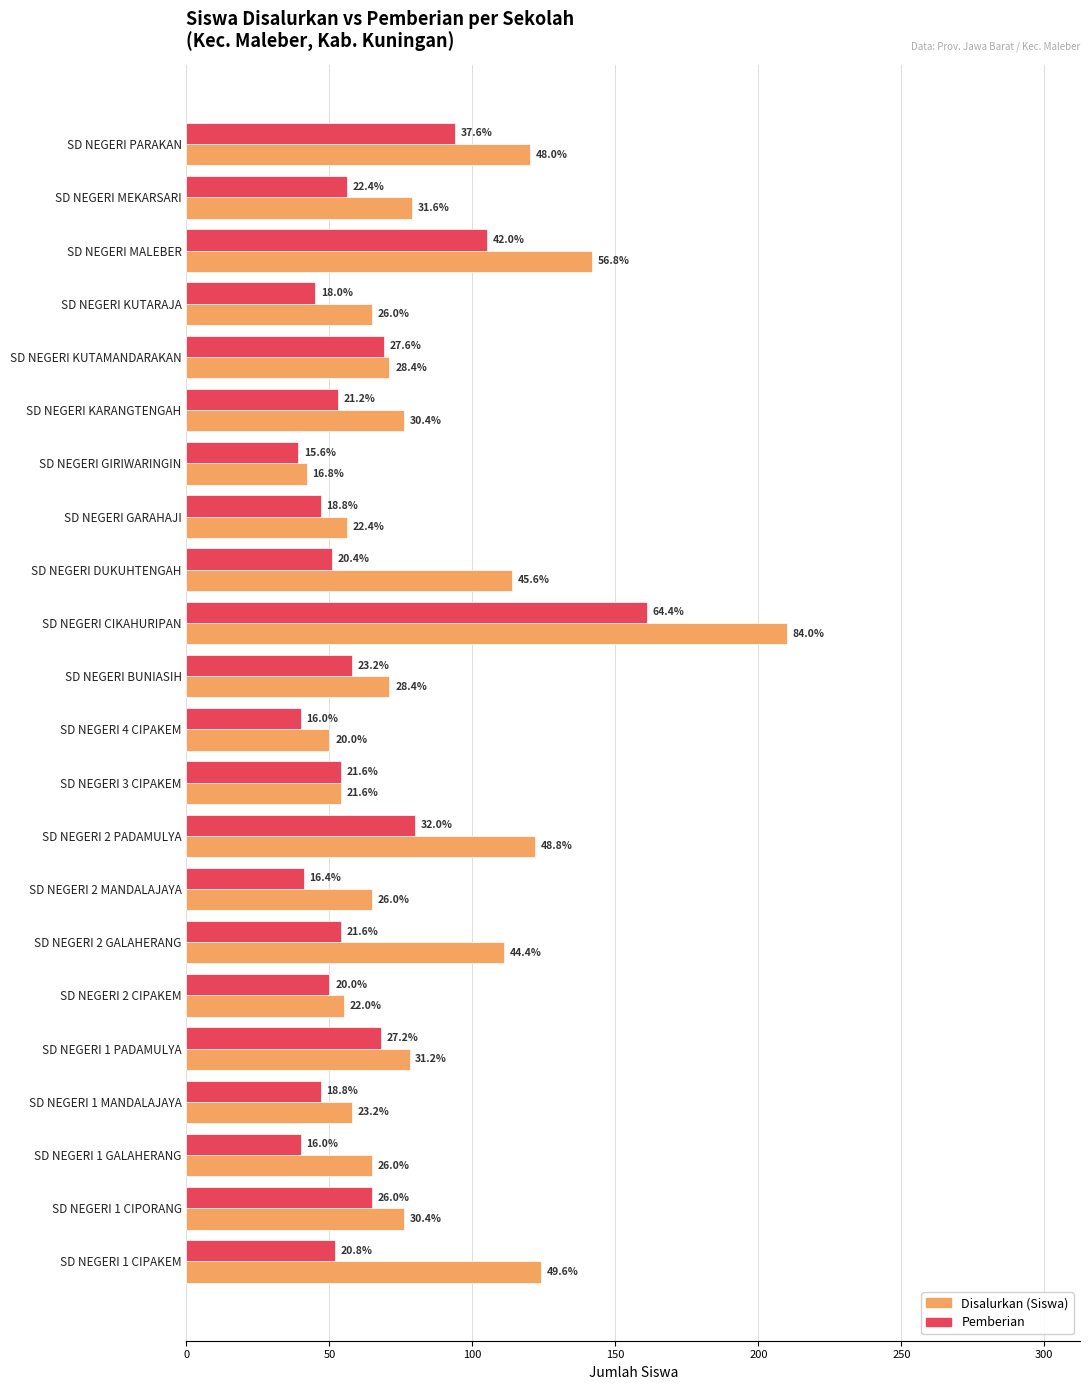

What are all the series names shown in the legend?

Disalurkan (Siswa), Pemberian